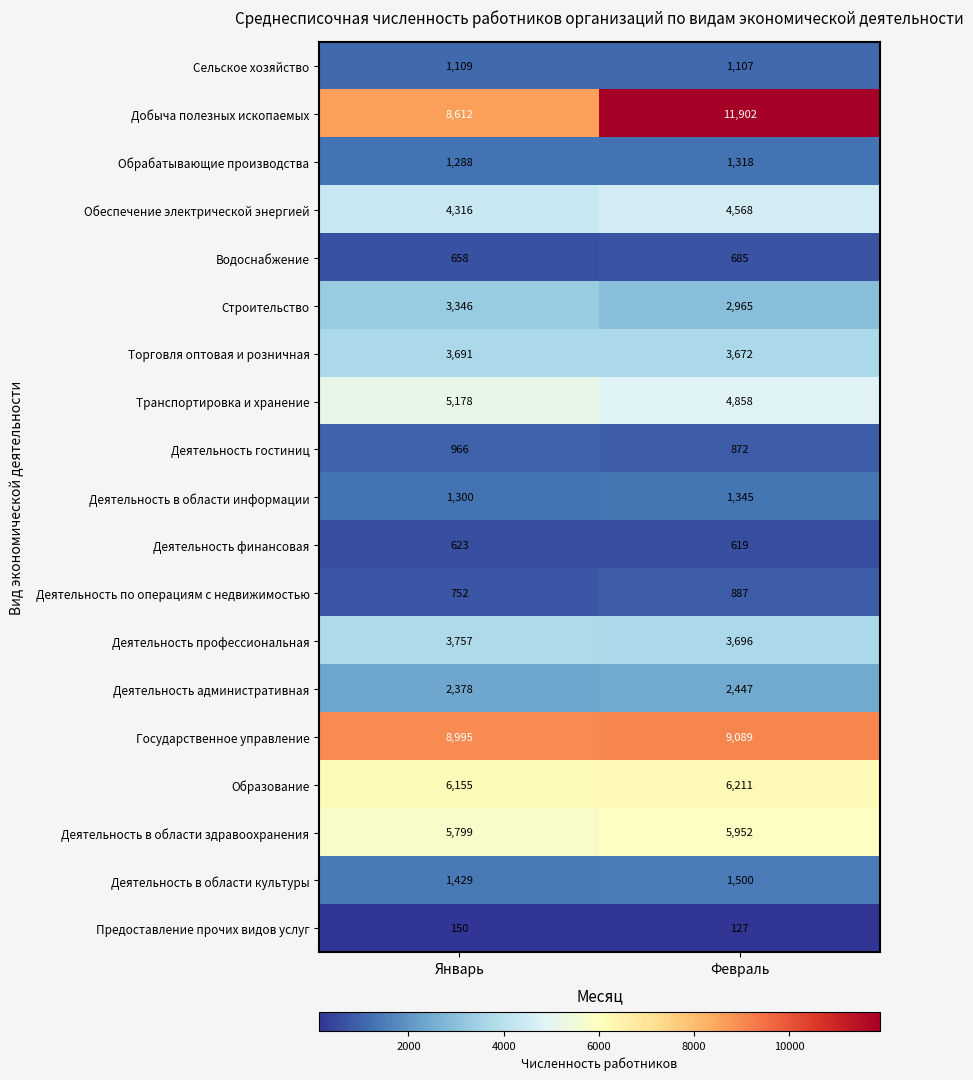

Between Январь and Февраль, which series saw the biggest shift?

Добыча полезных ископаемых